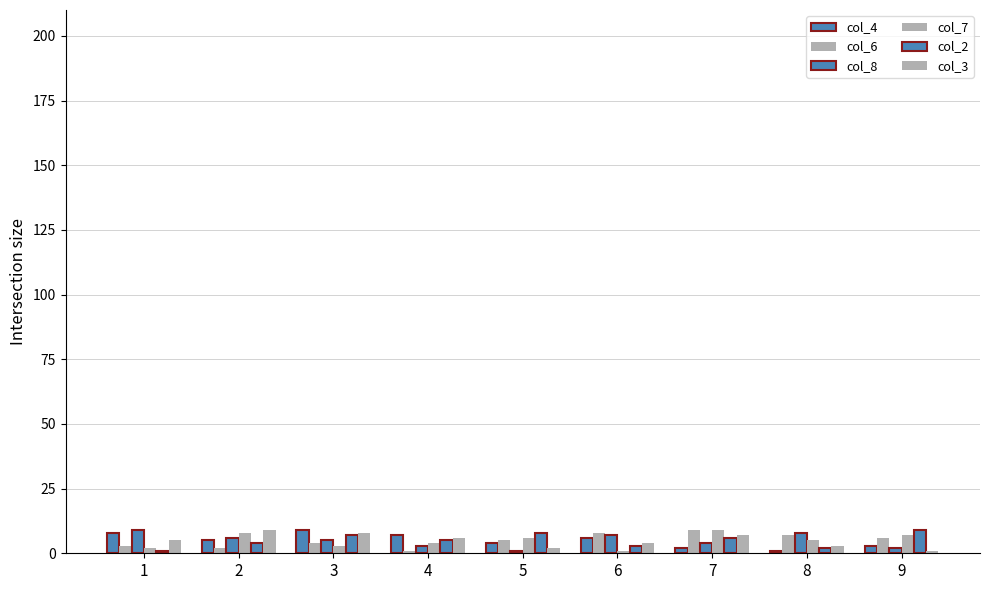

Which series has the largest range (max minus min)?

col_4